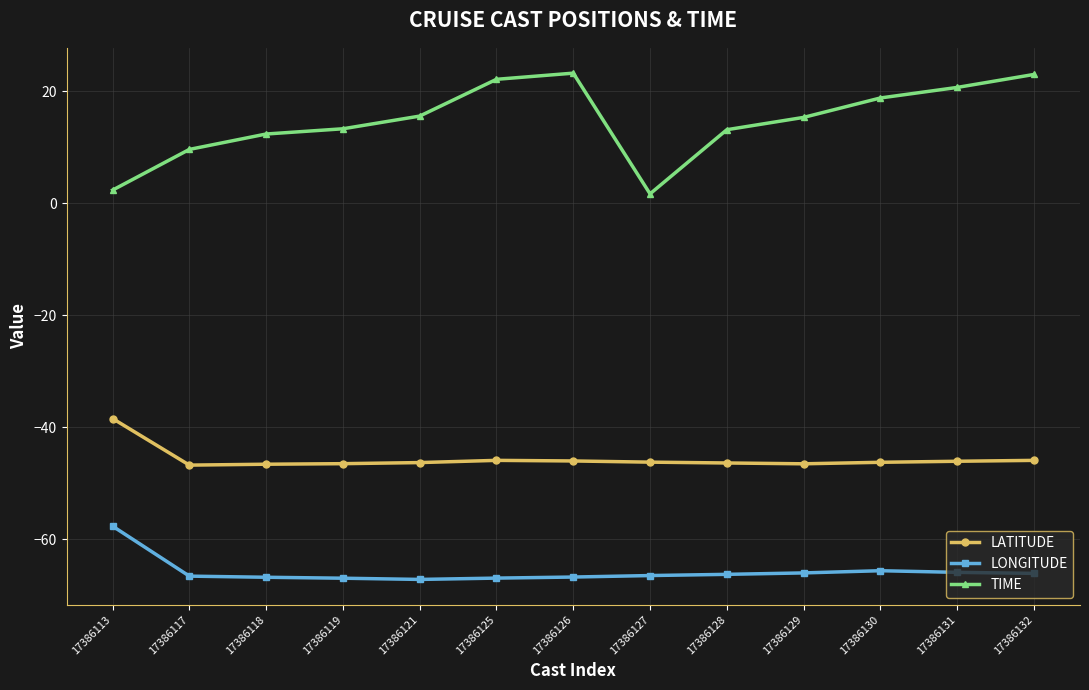

What is the spread (max minus min) of values at 17386129?

81.3